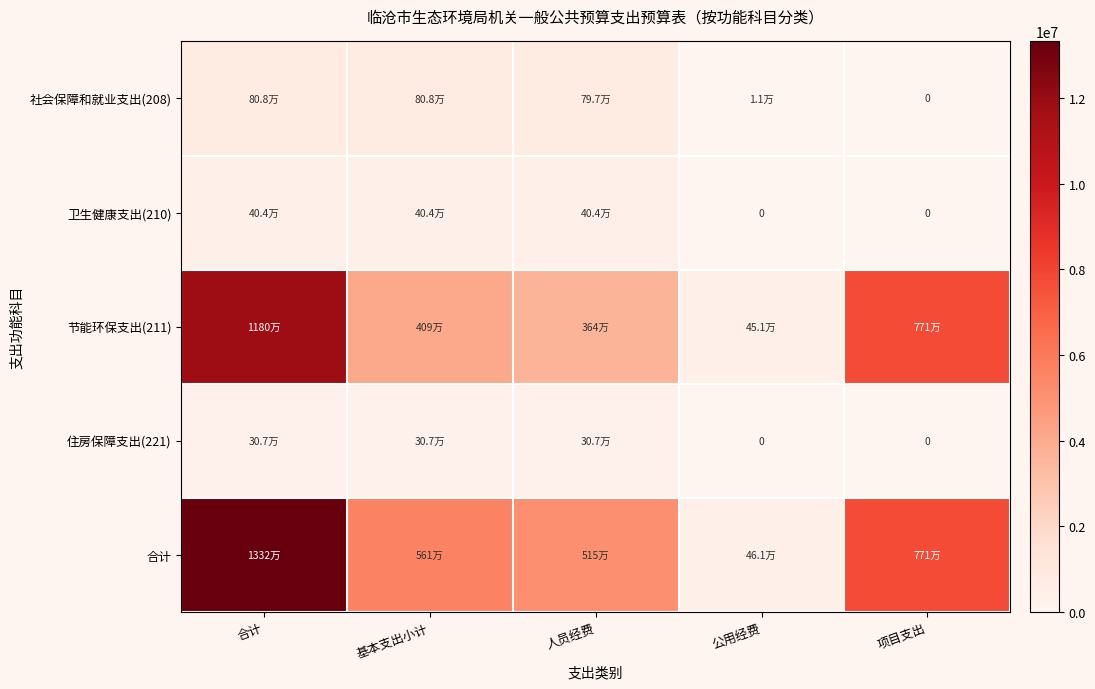

At which label does 节能环保支出(211) reach its peak?

合计